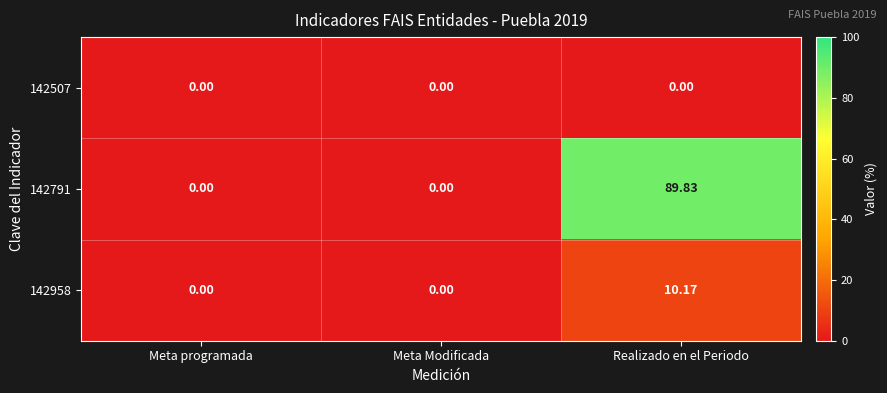

Is the value of 142507 at Meta Modificada greater than the value of 142958 at Realizado en el Periodo?

No